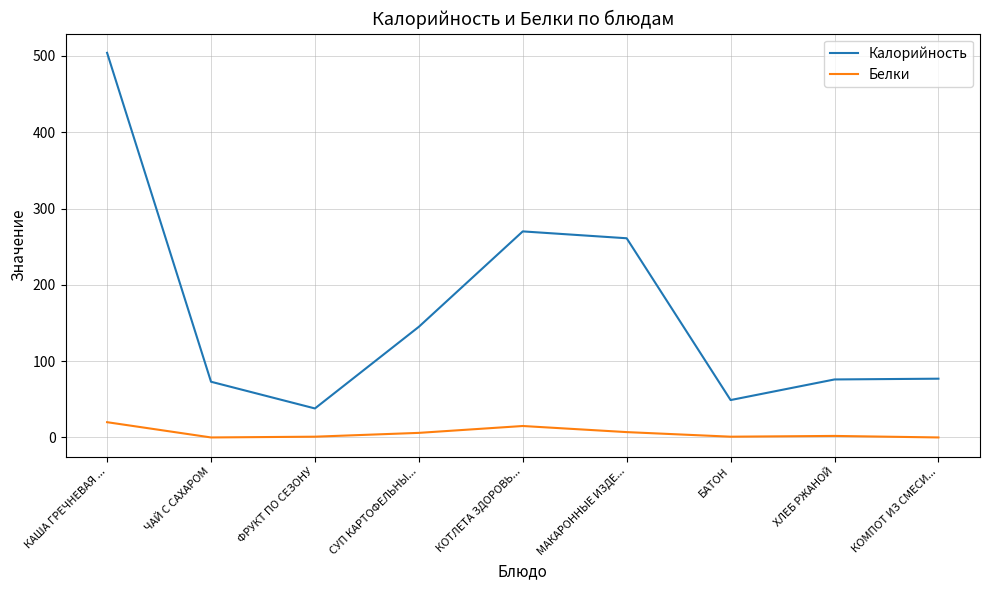

How many lines are shown in the chart?

2